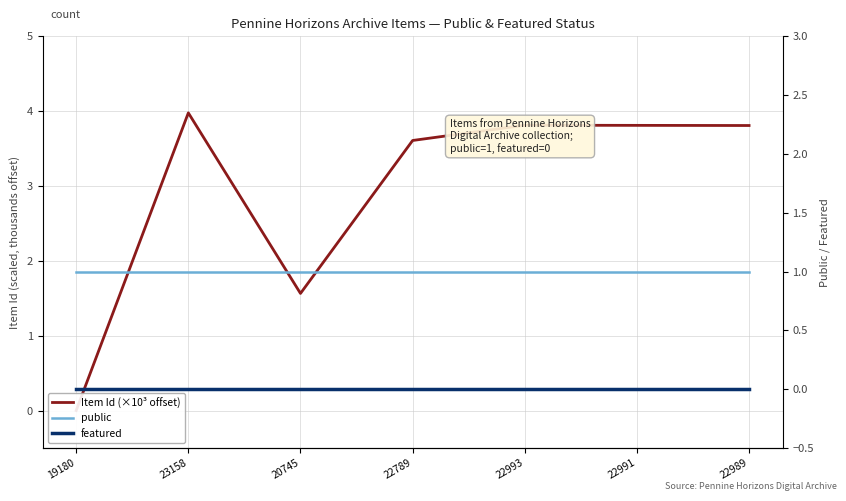

Is it true that public equals 1.0 at 19180?

True